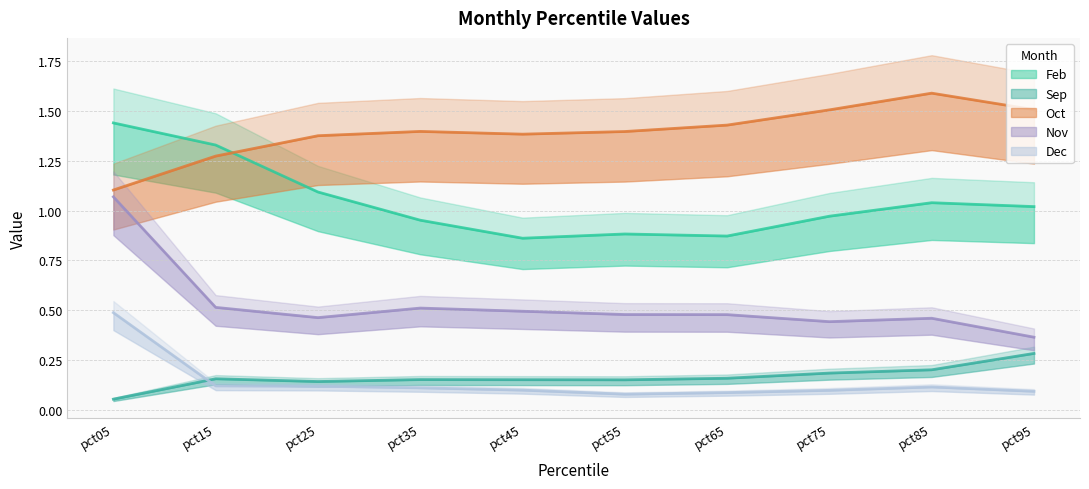

What is the total value across all series at pct15?

3.4